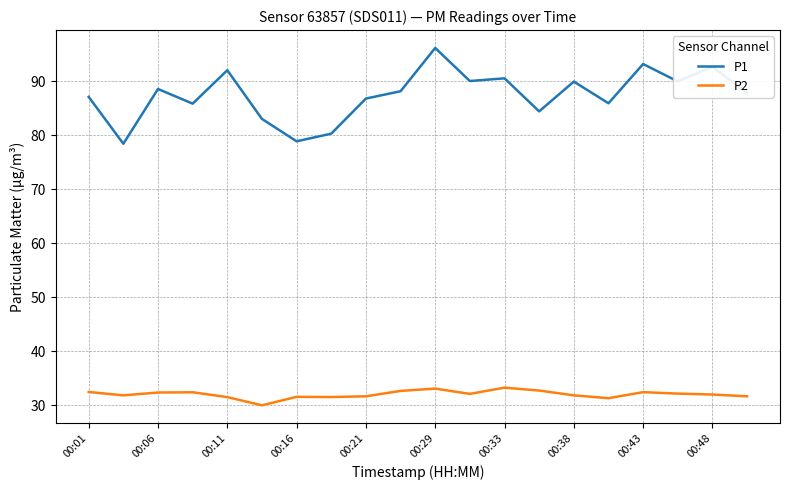

Which series has the largest total across all categories?

P1